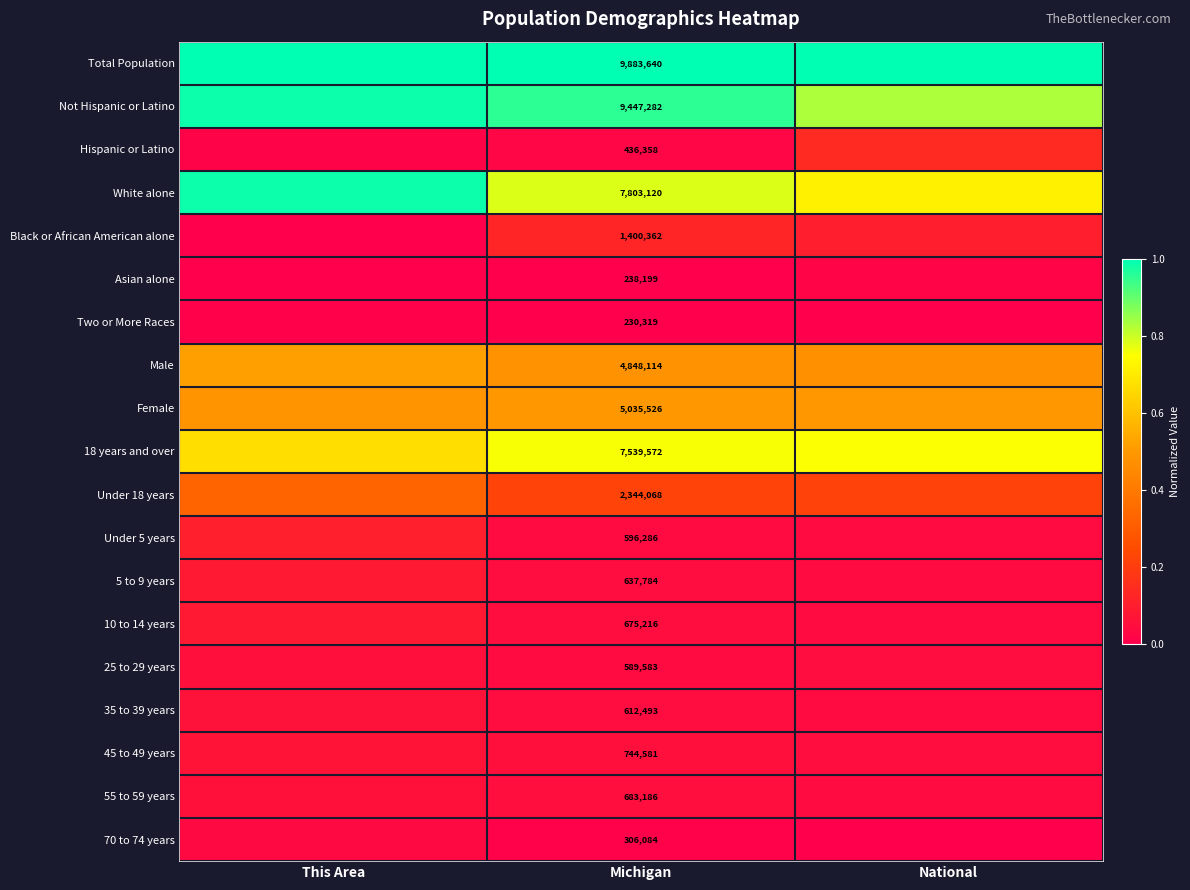

How many series are shown in this chart?

19